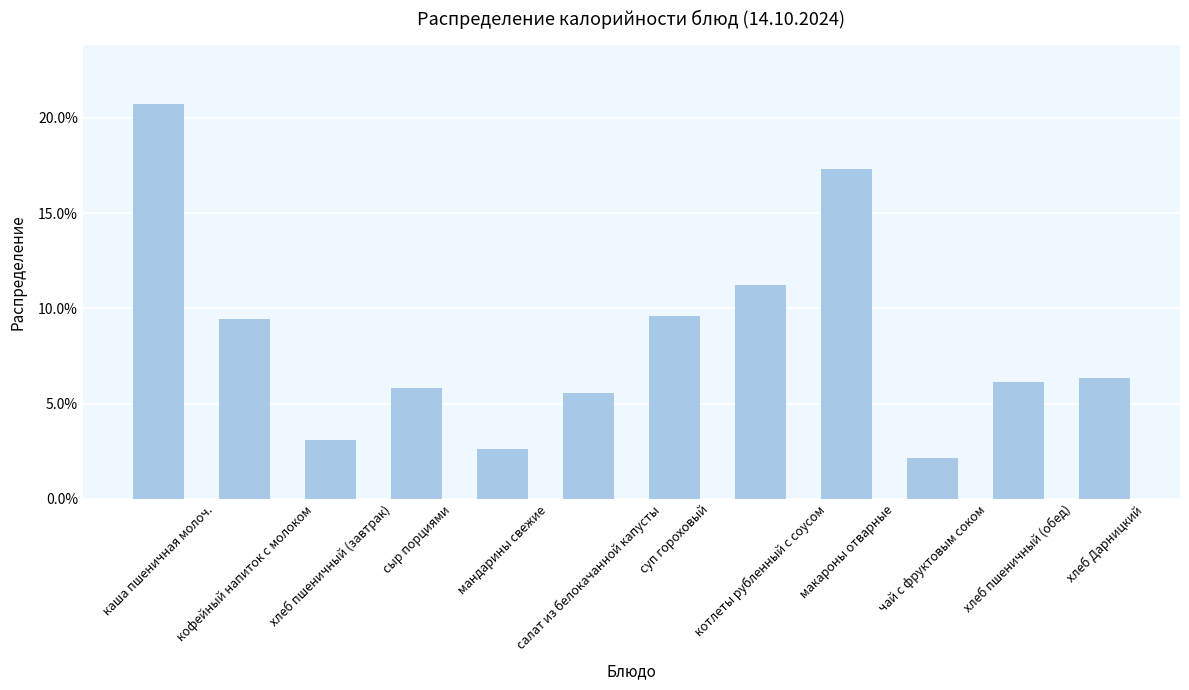

What is the approximate value at салат из белокачанной капусты?

0.1